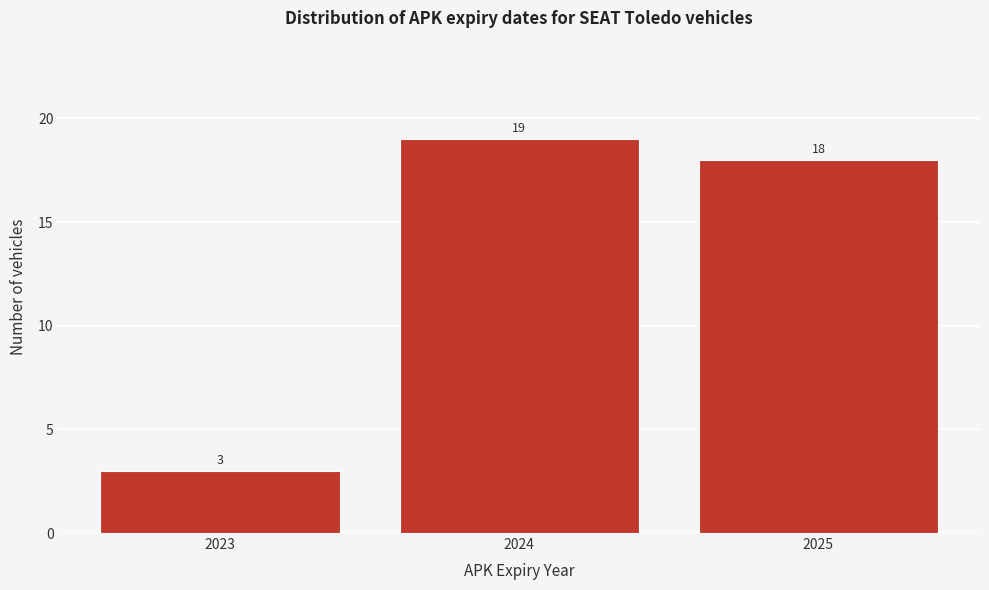

Reading right to left, list all the values displayed in this chart.

18	19	3